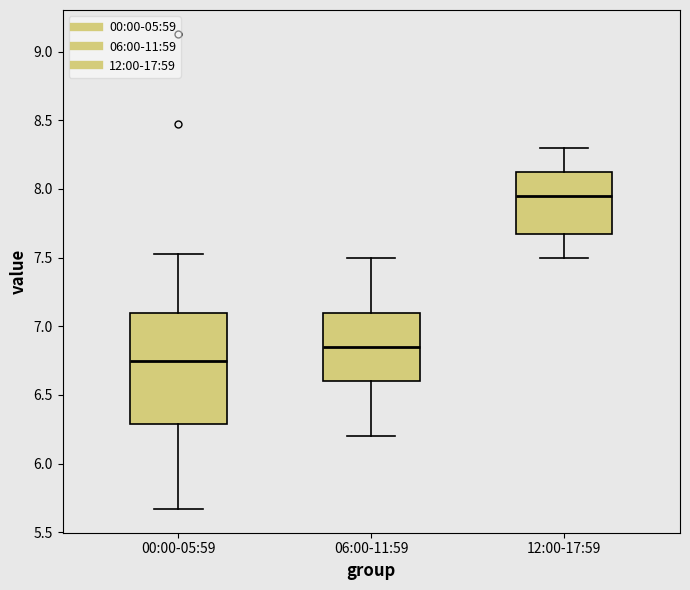

Reading left to right, transcribe this box plot: for each box, give where its median line is, the range the box spans, and where its two whiskers end, as read against the y-axis. The values are not printed on the chart, so give them approximately, as read against the axis.

00:00-05:59: median 6.75, box 6.30 to 7.10, whiskers 5.65 to 7.55
06:00-11:59: median 6.85, box 6.60 to 7.10, whiskers 6.20 to 7.50
12:00-17:59: median 7.95, box 7.70 to 8.15, whiskers 7.50 to 8.30